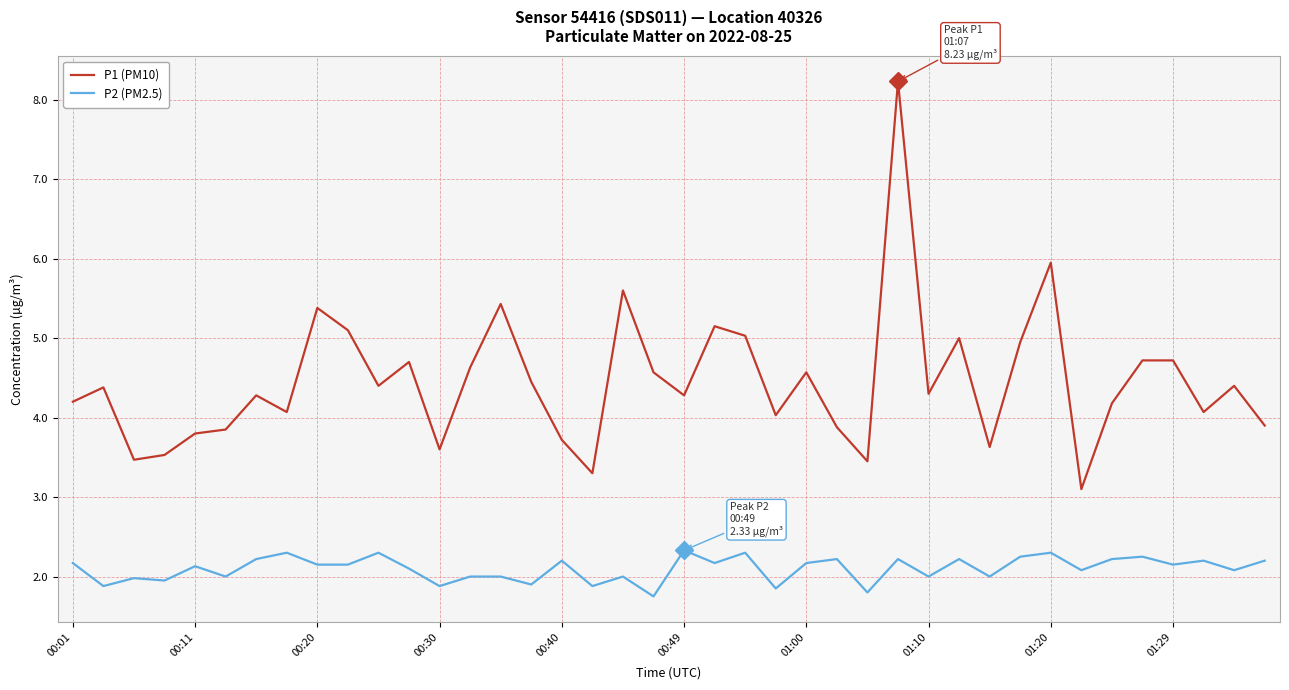

True or false: P1 (PM10) and P2 (PM2.5) cross at least once.

False